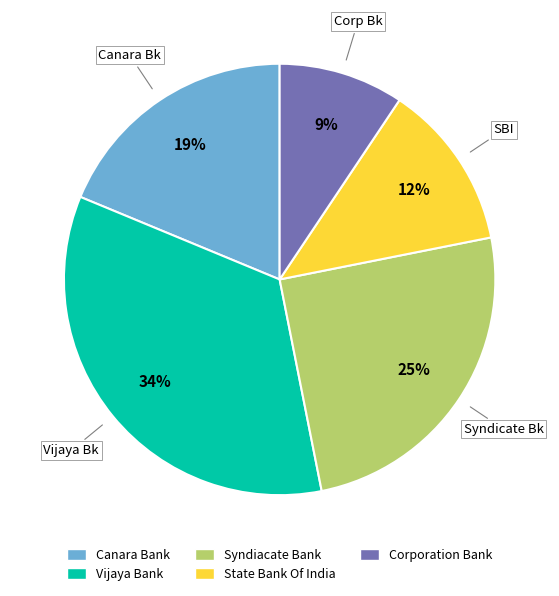

The State Bank Of India slice represents 7% of the pie. True or false?

False